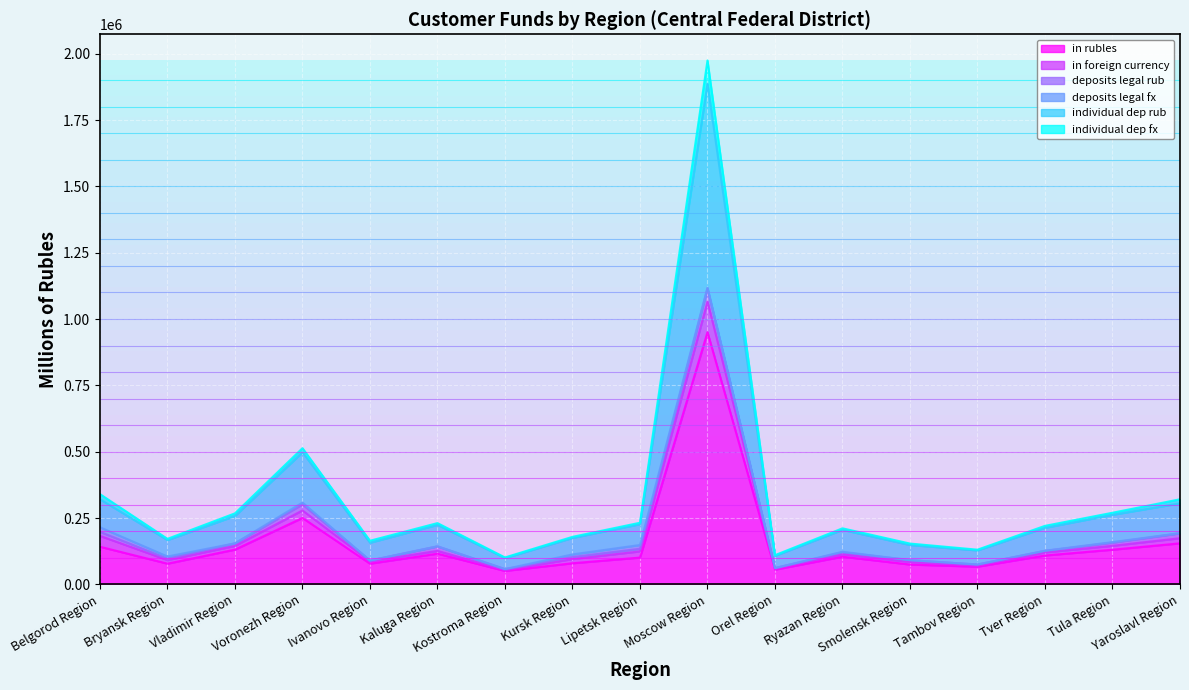

What is the minimum value shown in the chart?

50619